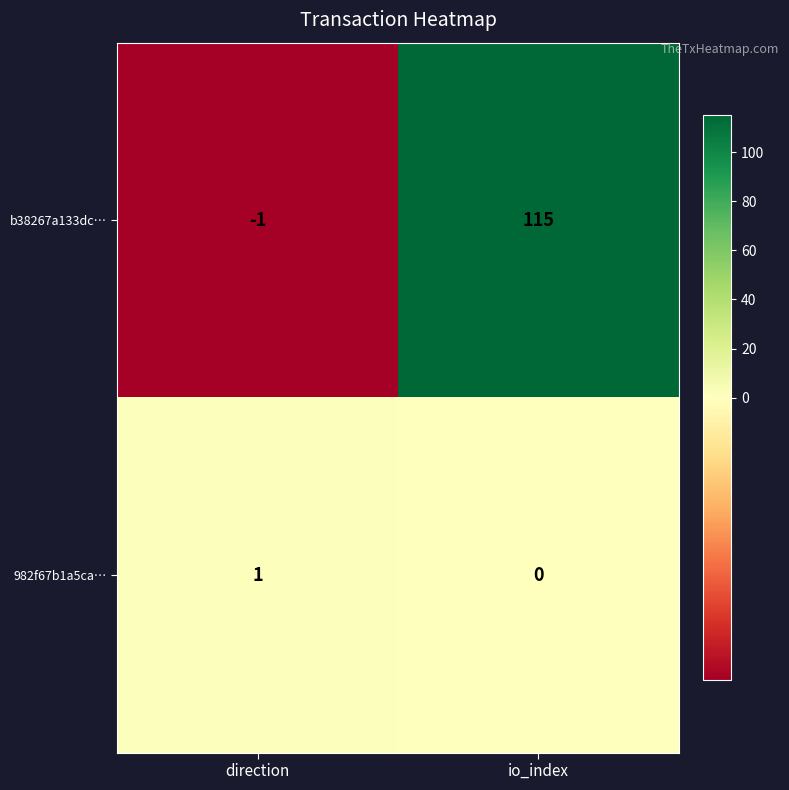

What is the sum of all b38267a133dc… values?

114